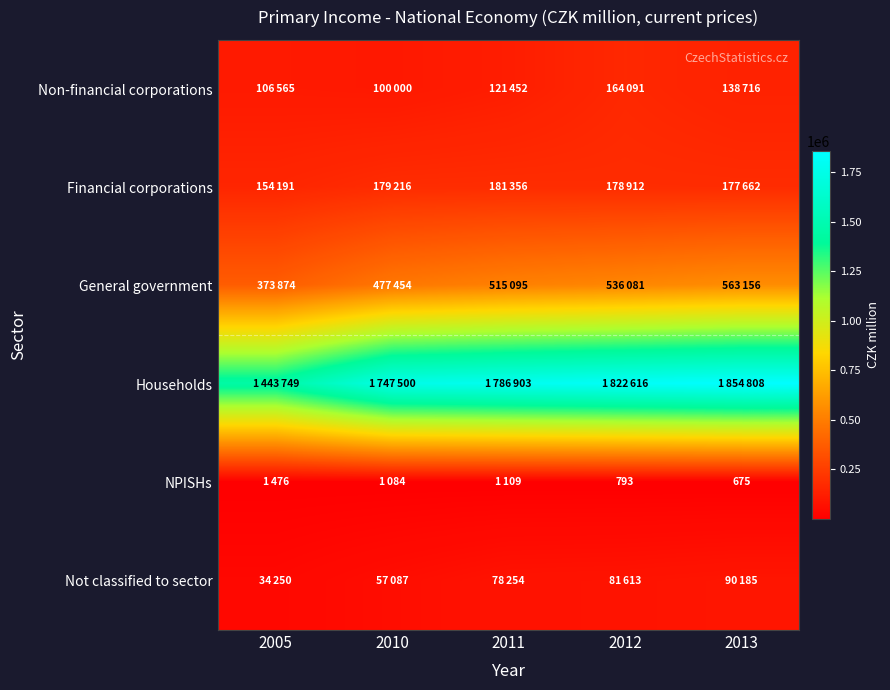

Which label corresponds to the largest value in the chart?

2013